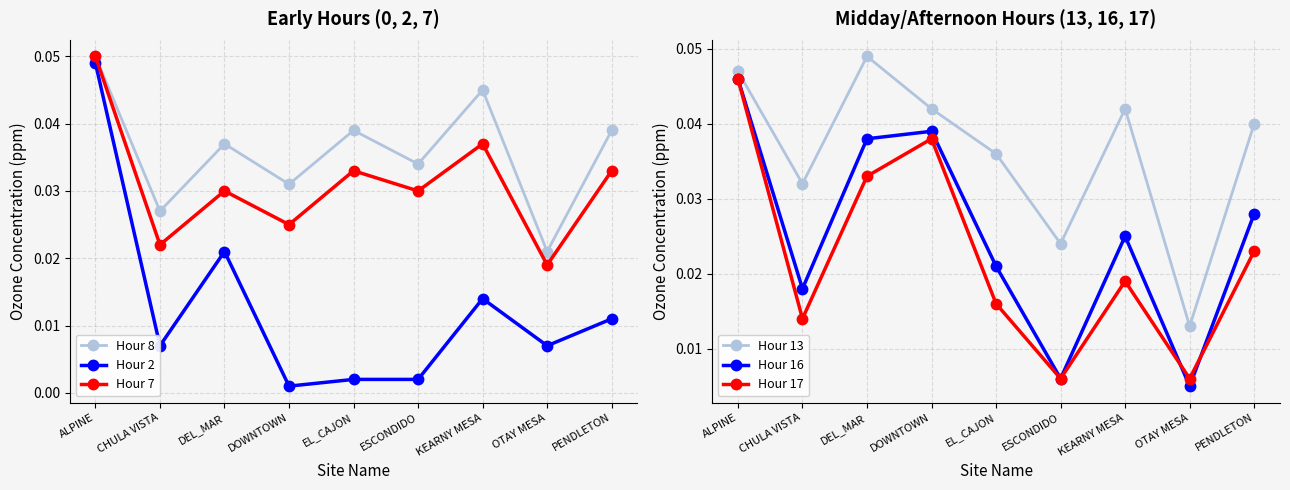

At which category does the chart reach its minimum across all series?

DOWNTOWN